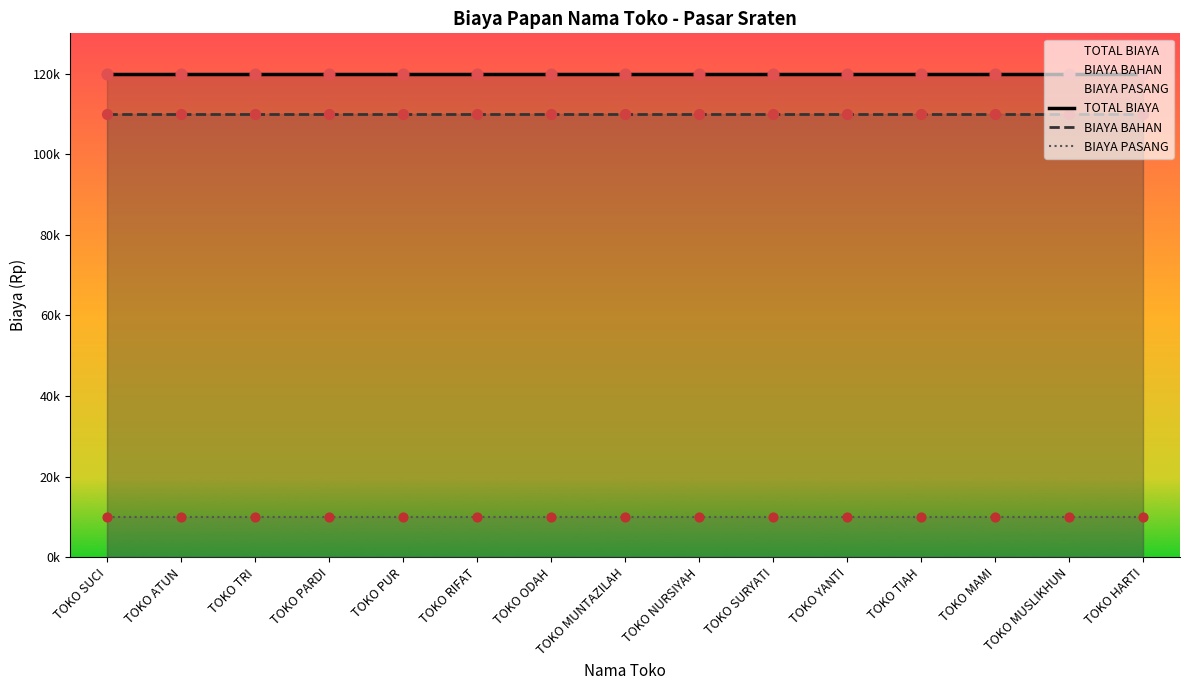

Which series has the largest total across all categories?

TOTAL BIAYA